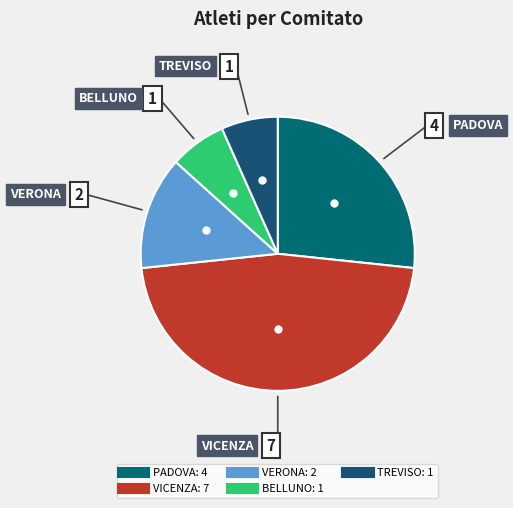

Is the sum of BELLUNO and VICENZA greater than half?

Yes